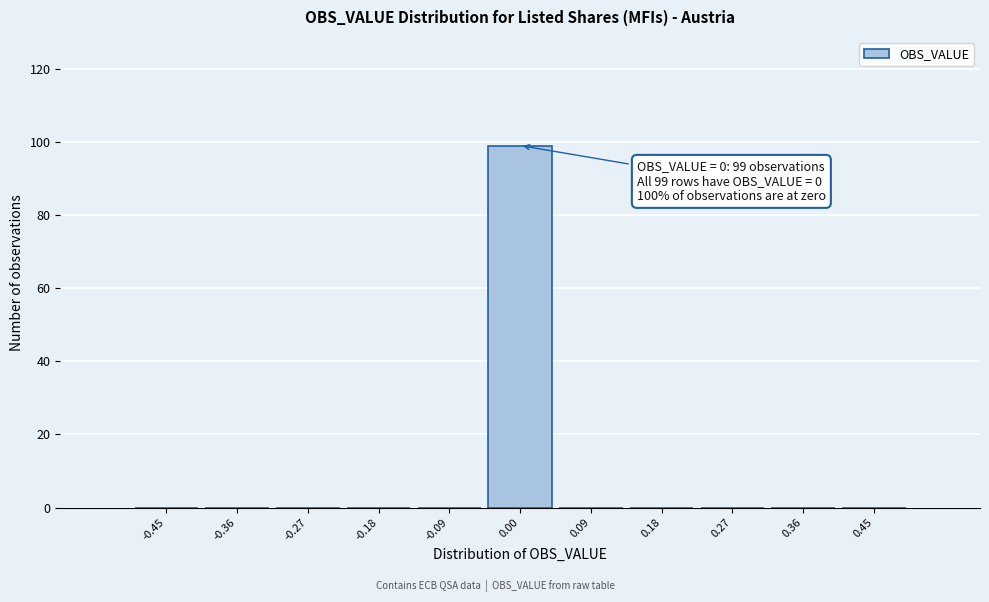

Over which range of the x-axis is the bar tallest?

-0.05 to 0.05